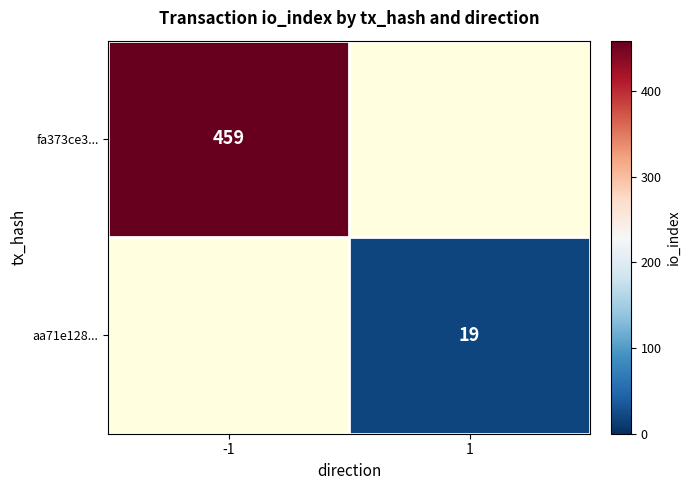

The value of aa71e128... at 1 is 12. True or false?

False